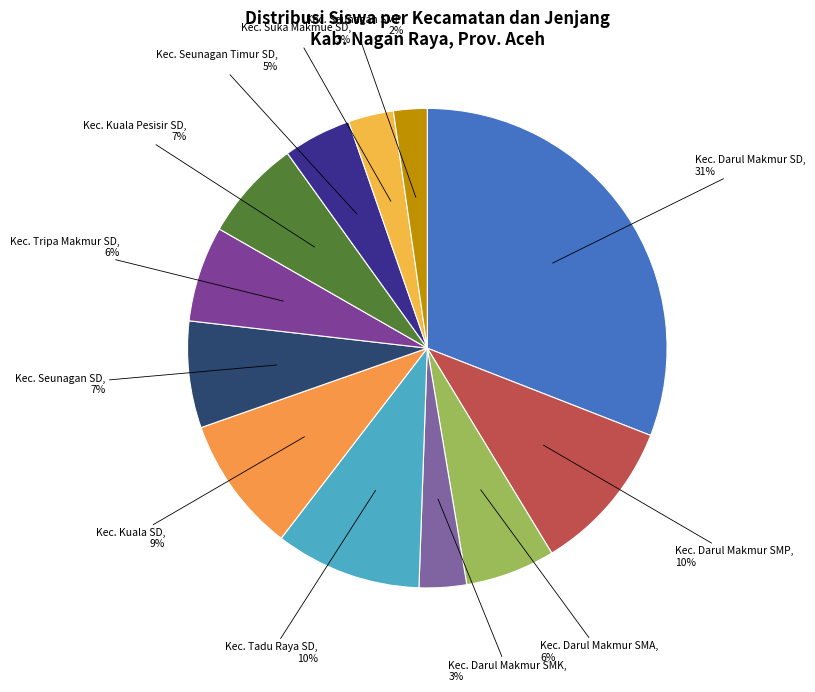

Combined, do Kec. Kuala SD and Kec. Kuala Pesisir SD account for over 50%?

No